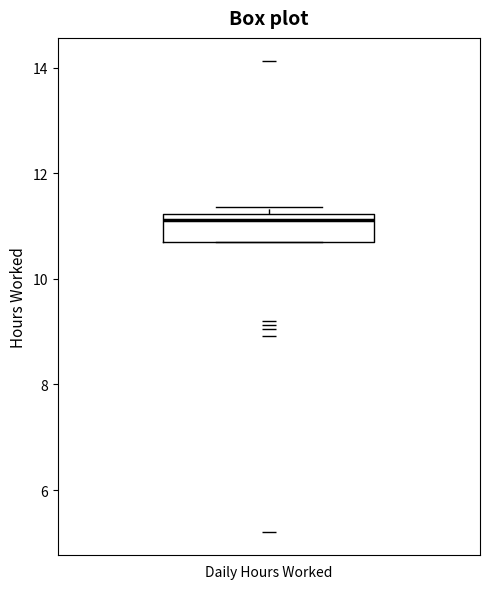

Transcribe this box plot: give where the median line is, the range the box spans, and where the two whiskers end, as read against the y-axis. The values are not printed on the chart, so give them approximately, as read against the axis.

median 11.2 (just below the box's upper edge), box 10.6 to 11.2, whiskers 10.6 to 11.4